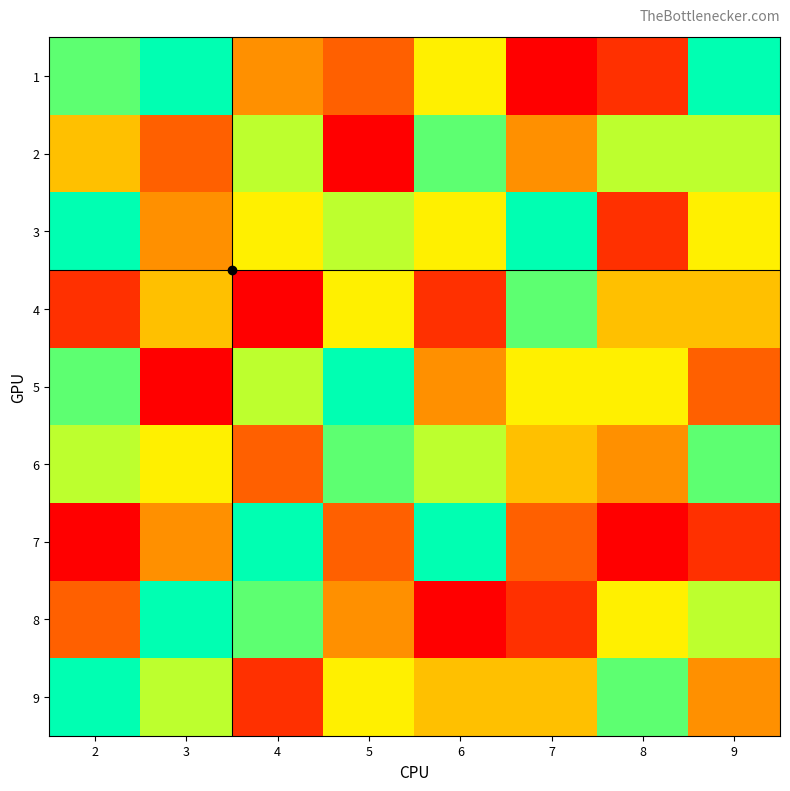

Reading left to right, list all the values displayed in this chart.

1: 2=8	3=9	4=4	5=3	6=6	7=1	8=2	9=9
2: 2=5	3=3	4=7	5=1	6=8	7=4	8=7	9=7
3: 2=9	3=4	4=6	5=7	6=6	7=9	8=2	9=6
4: 2=2	3=5	4=1	5=6	6=2	7=8	8=5	9=5
5: 2=8	3=1	4=7	5=9	6=4	7=6	8=6	9=3
6: 2=7	3=6	4=3	5=8	6=7	7=5	8=4	9=8
7: 2=1	3=4	4=9	5=3	6=9	7=3	8=1	9=2
8: 2=3	3=9	4=8	5=4	6=1	7=2	8=6	9=7
9: 2=9	3=7	4=2	5=6	6=5	7=5	8=8	9=4